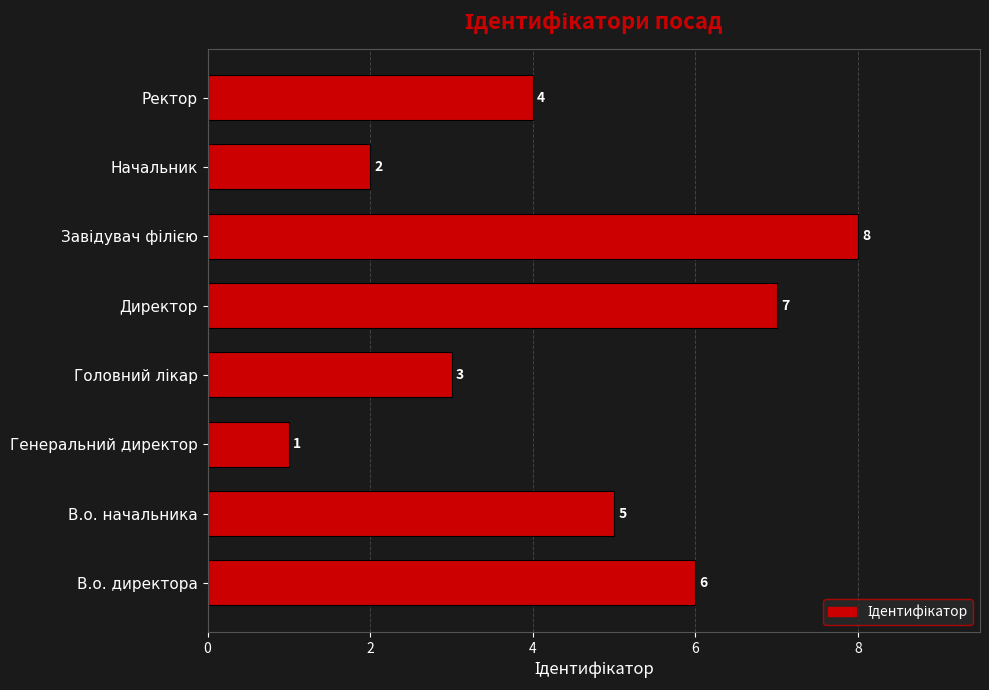

What is the sum of all values?

36